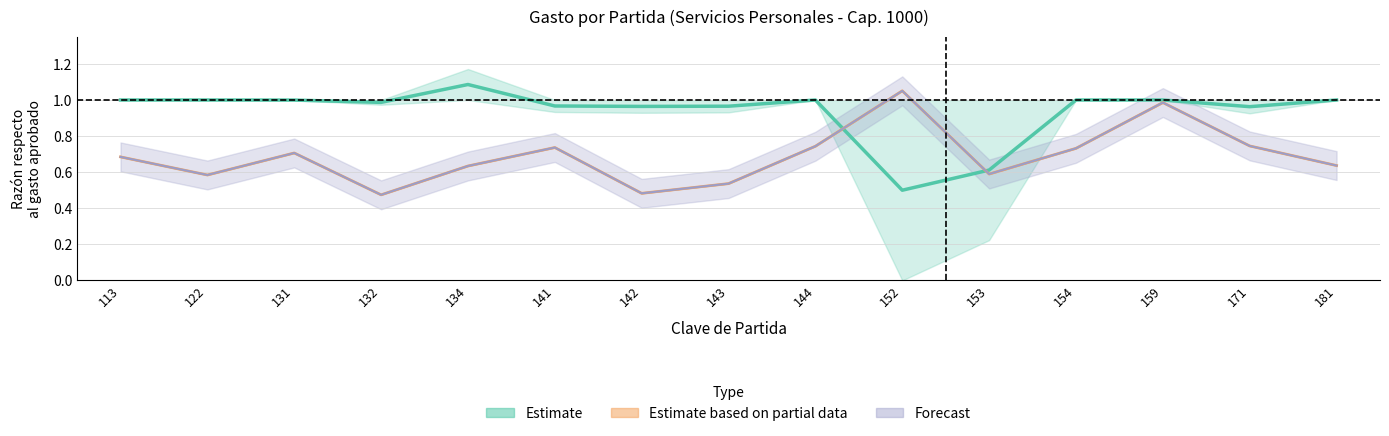

What is the value of the Estimate based on partial data point at the 14th from the left?

0.7